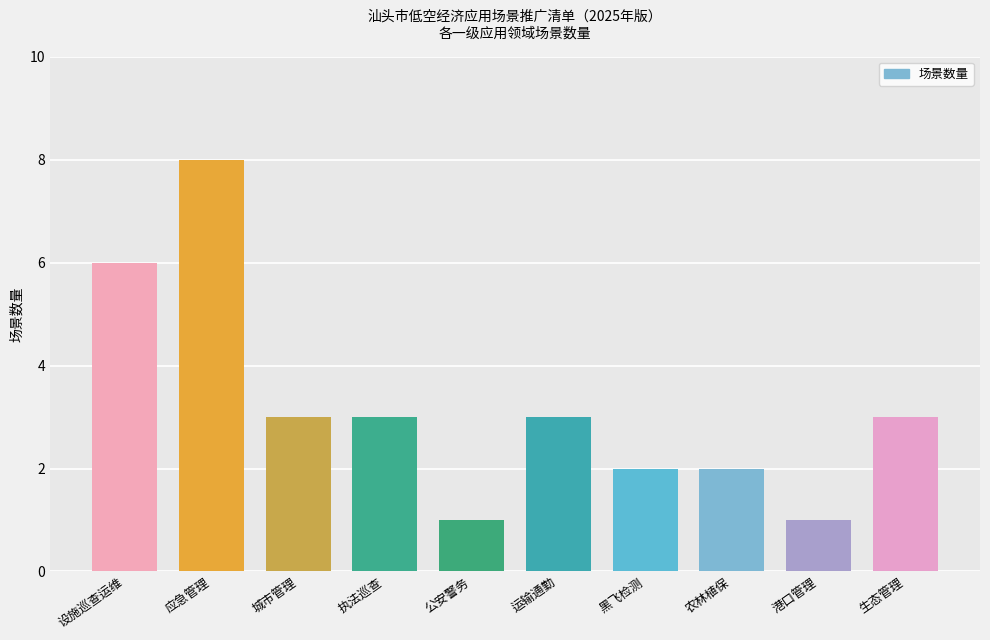

What is the sum of the values at 生态管理 and 黑飞检测?

5